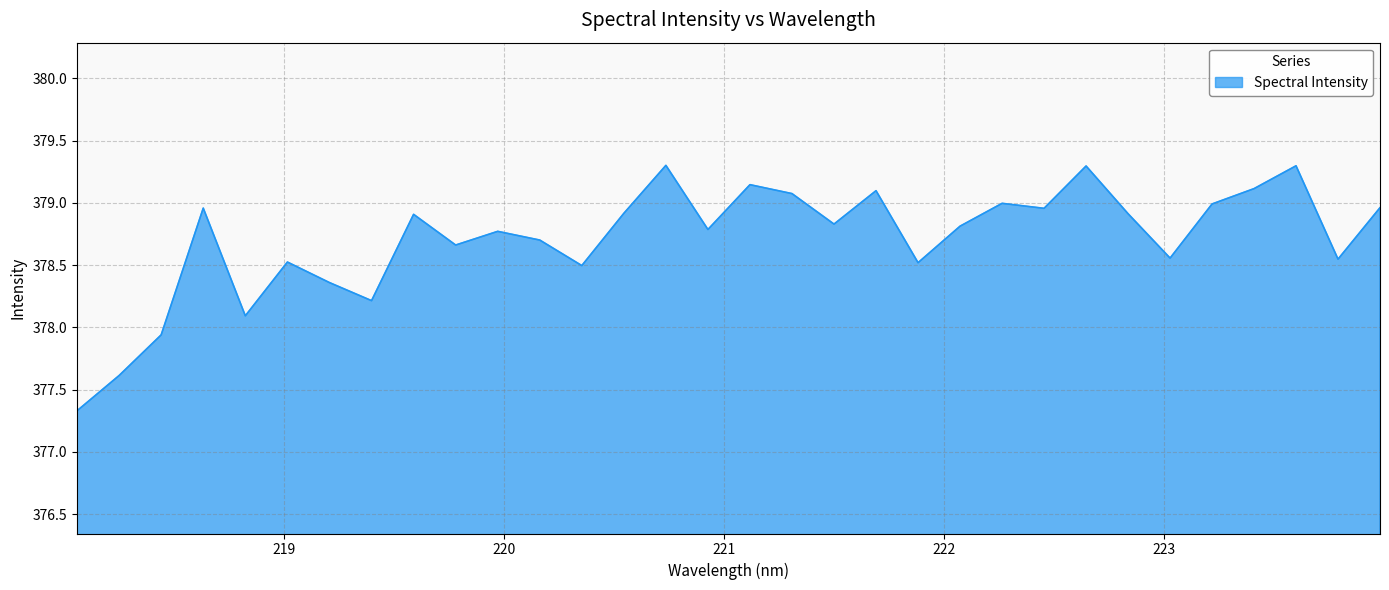

What is the sum of all values?

12118.7